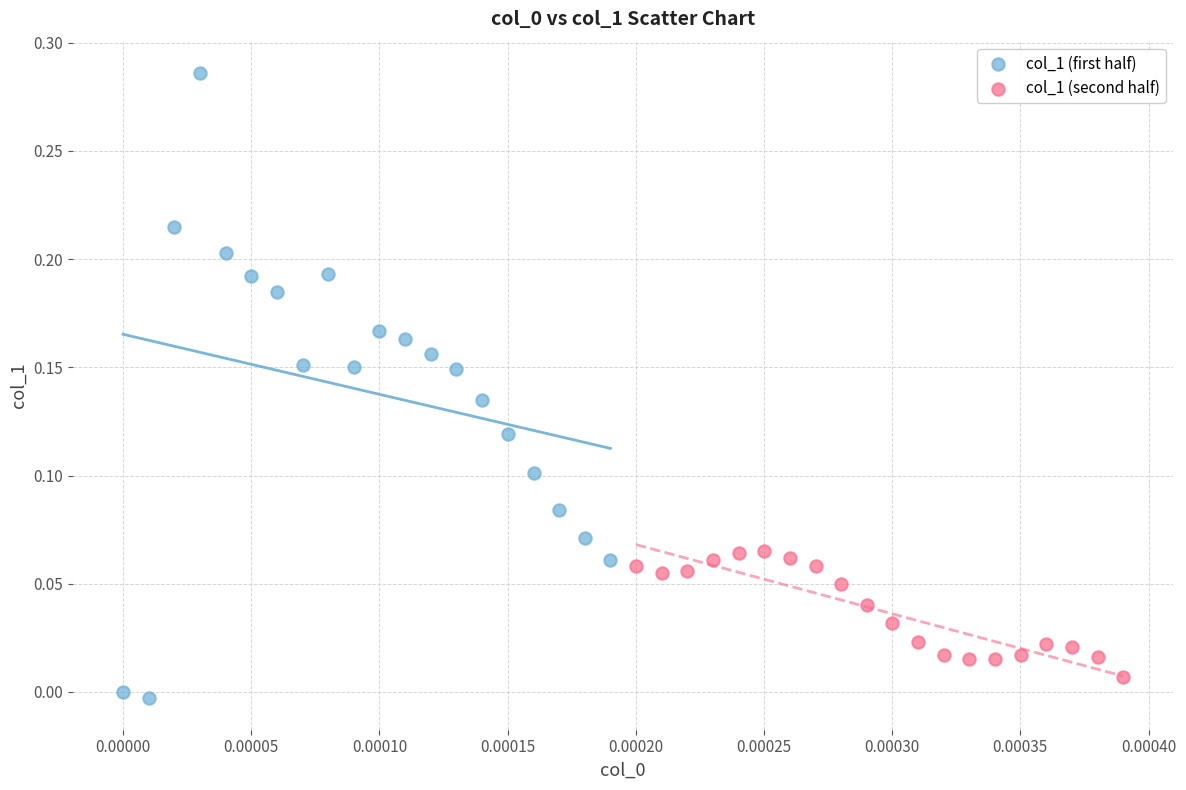

Which series reaches the maximum Y coordinate?

col_1 (first half)